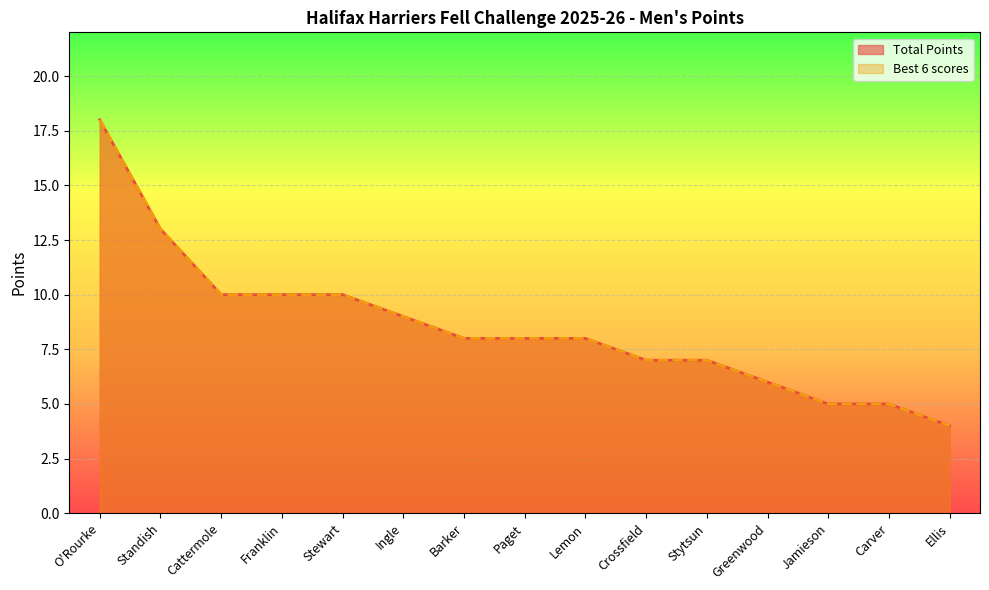

At how many categories does at least one series exceed 14?

1